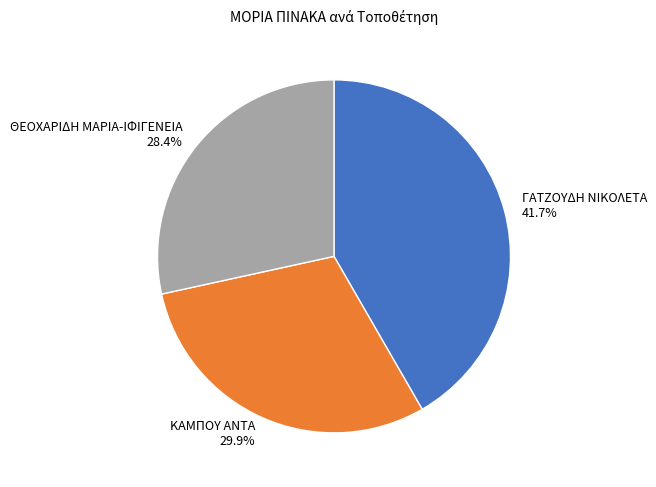

How many slices are in this pie chart?

3